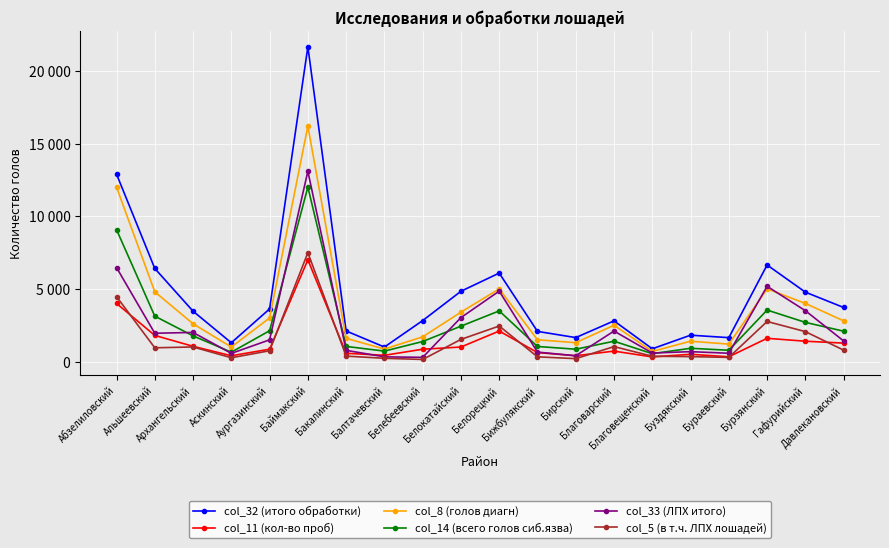

What is the minimum value shown in the chart?

145